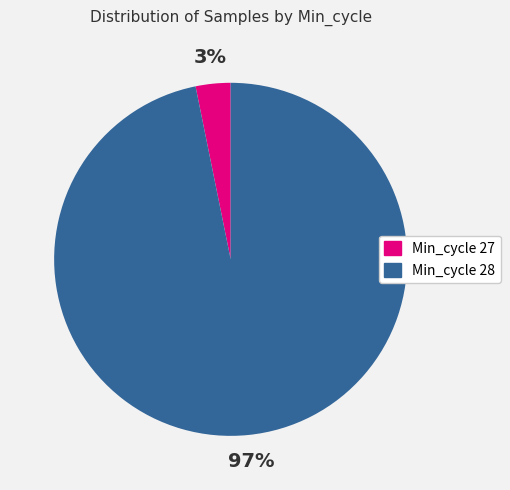

To the nearest percent, what is the difference between the largest and smallest slice percentages?

94%